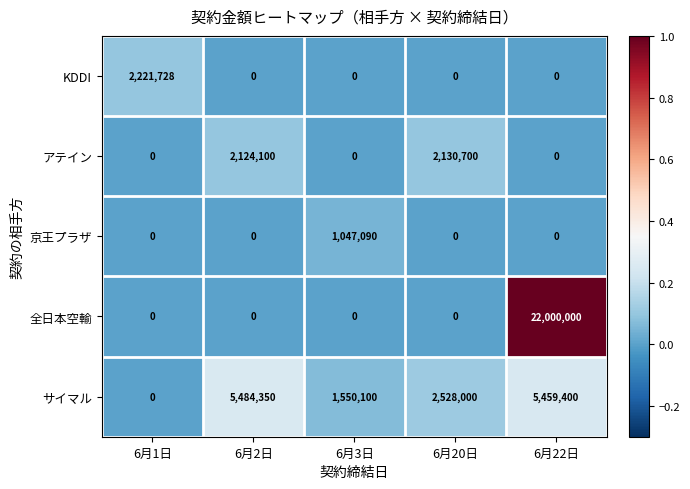

At which category is the sum across all series the highest?

6月22日